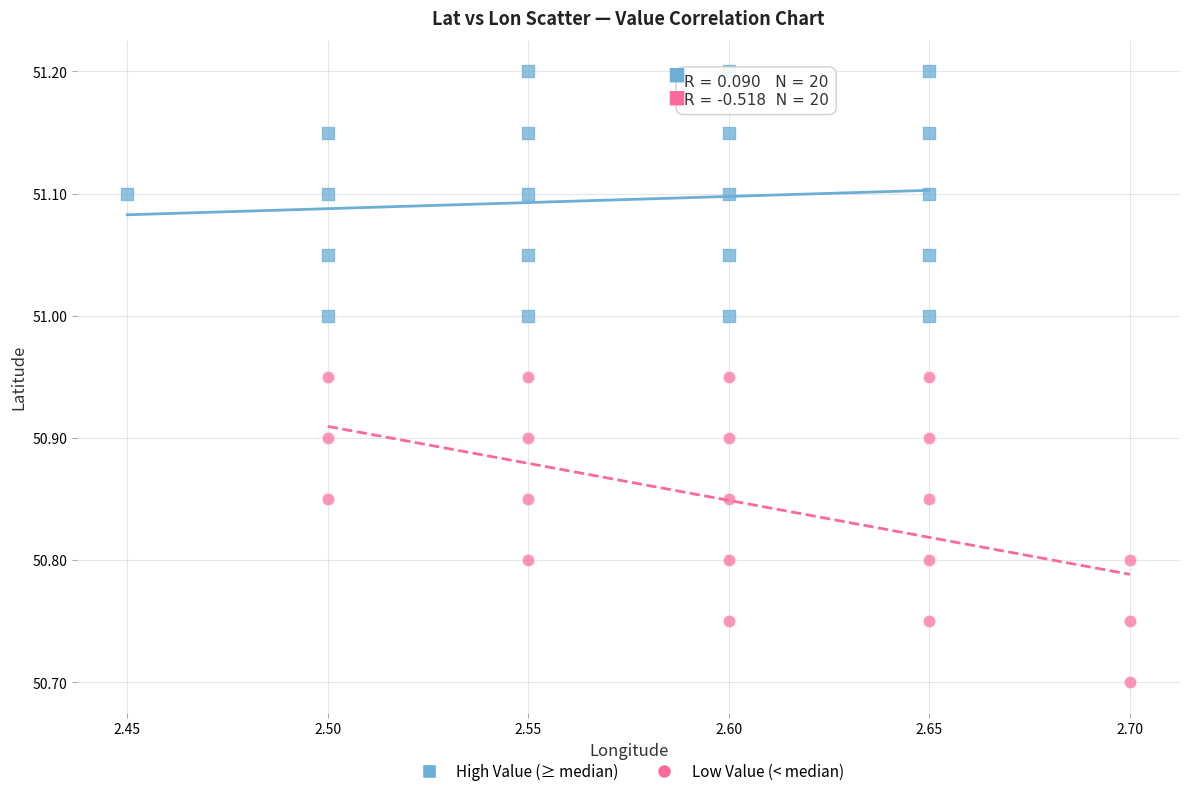

Which series has the widest spread of Y values?

Low Value (< median)